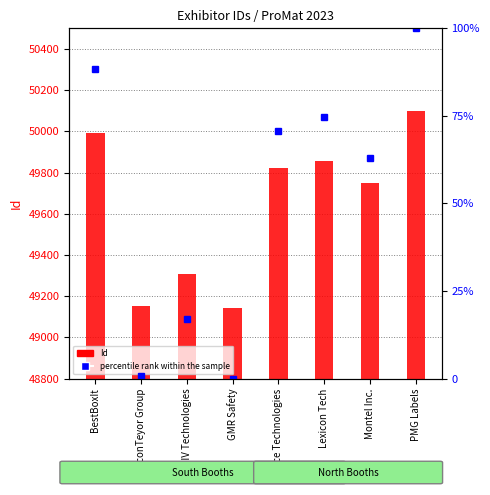

Reading left to right, transcribe all the data shown in this chart.

Id: 49990.0	49150.0	49306.0	49144.0	49821.0	49858.0	49748.0	50101.0
percentile rank within the sample: 88.4	0.6	16.9	0.0	70.7	74.6	63.1	100.0